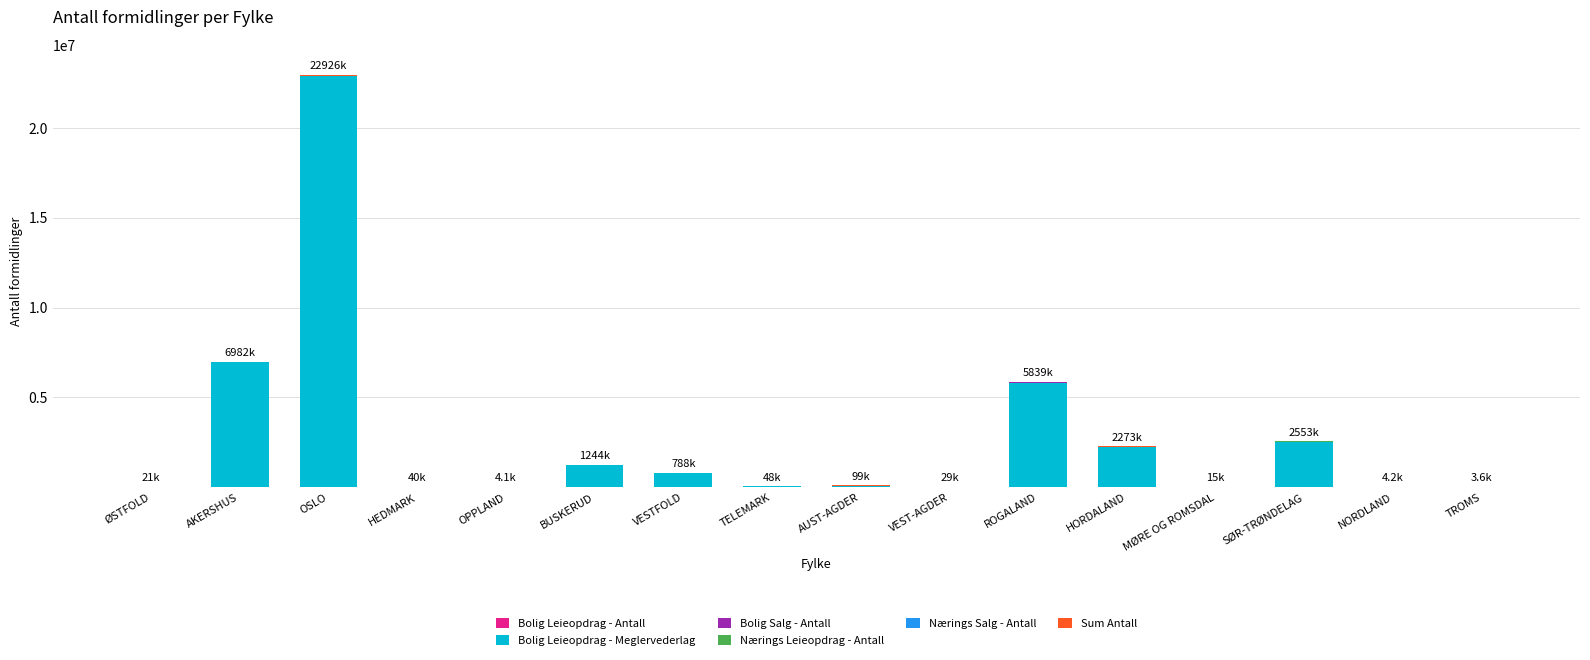

True or false: Sum Antall has a value of 1297 at ØSTFOLD.

False